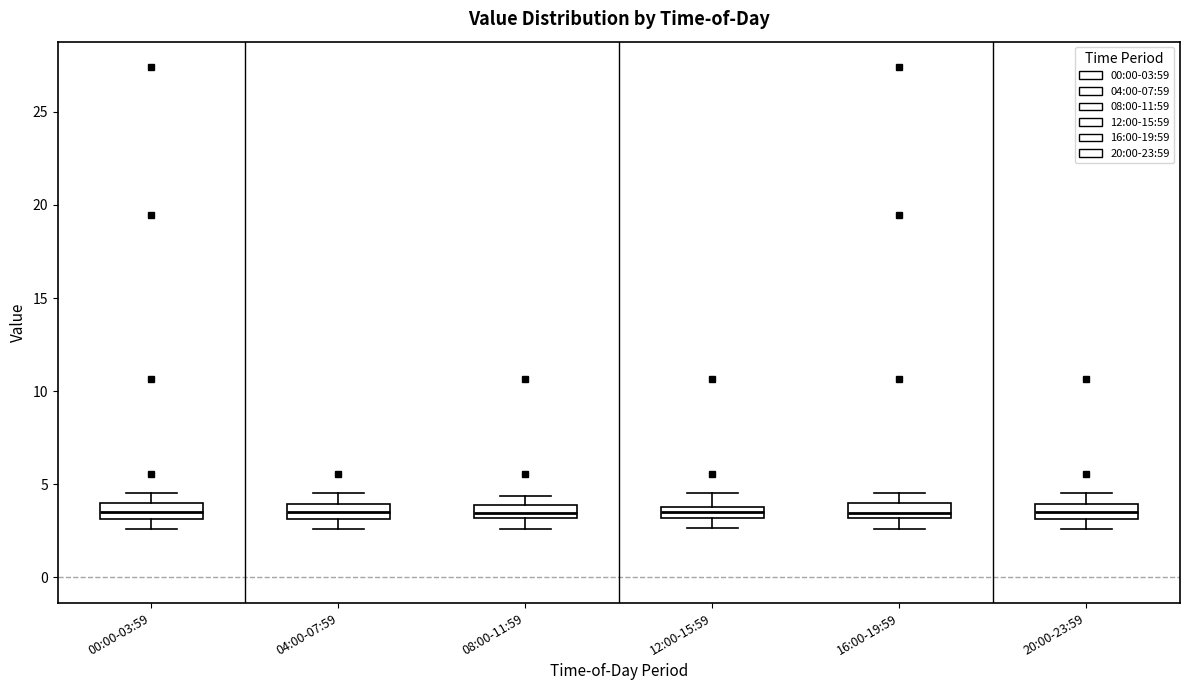

Where does the upper whisker of the box for 00:00-03:59 end on the y-axis? The values are not printed on the chart, so give them approximately, as read against the axis.

4.5